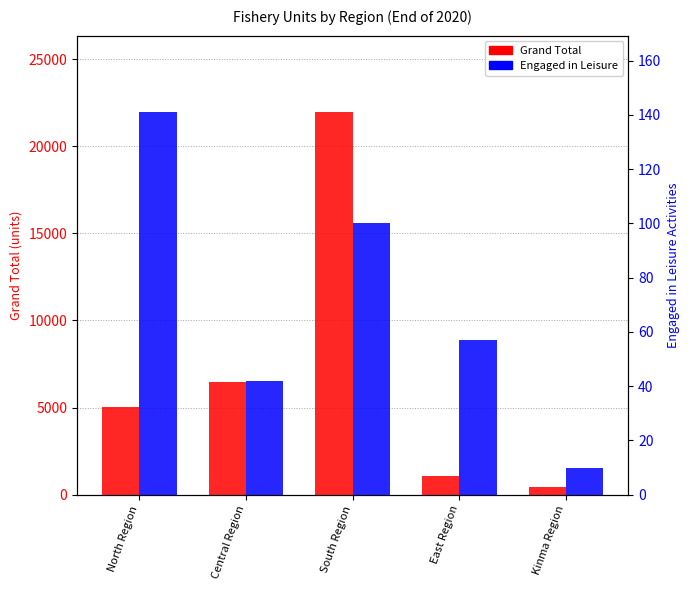

At how many categories does at least one series exceed 10910?

1